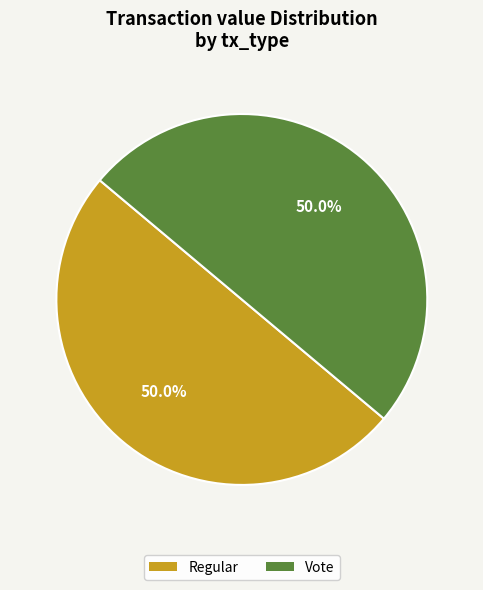

How many segments does this pie chart have?

2